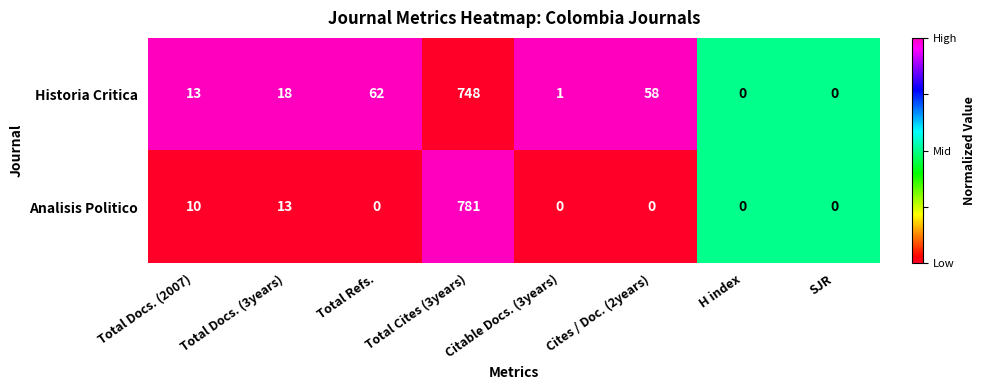

Which series changed the most between Total Refs. and H index?

Historia Critica